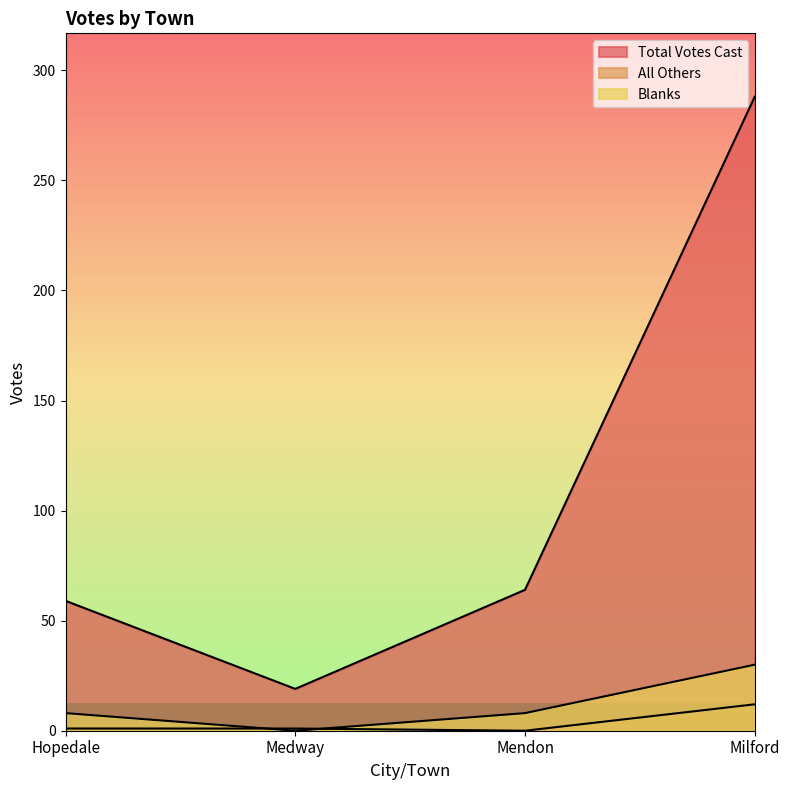

What is the approximate value of Total Votes Cast at Medway, to the nearest 10?

20